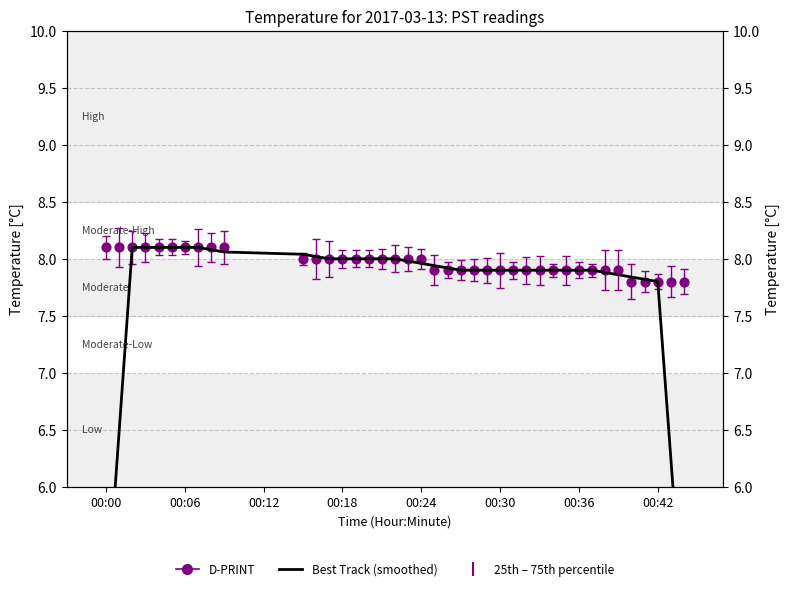

Which series reaches the minimum Y coordinate?

Best Track (smoothed)